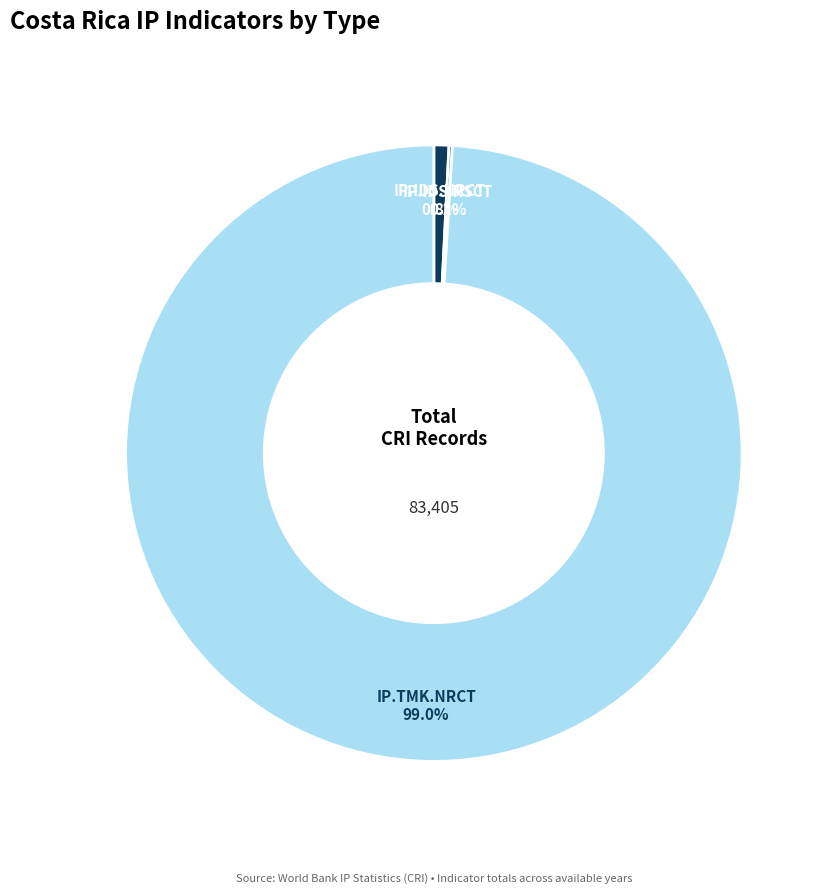

Between IP.TMK.NRCT and IP.IDS.NRCT, which is larger?

IP.TMK.NRCT